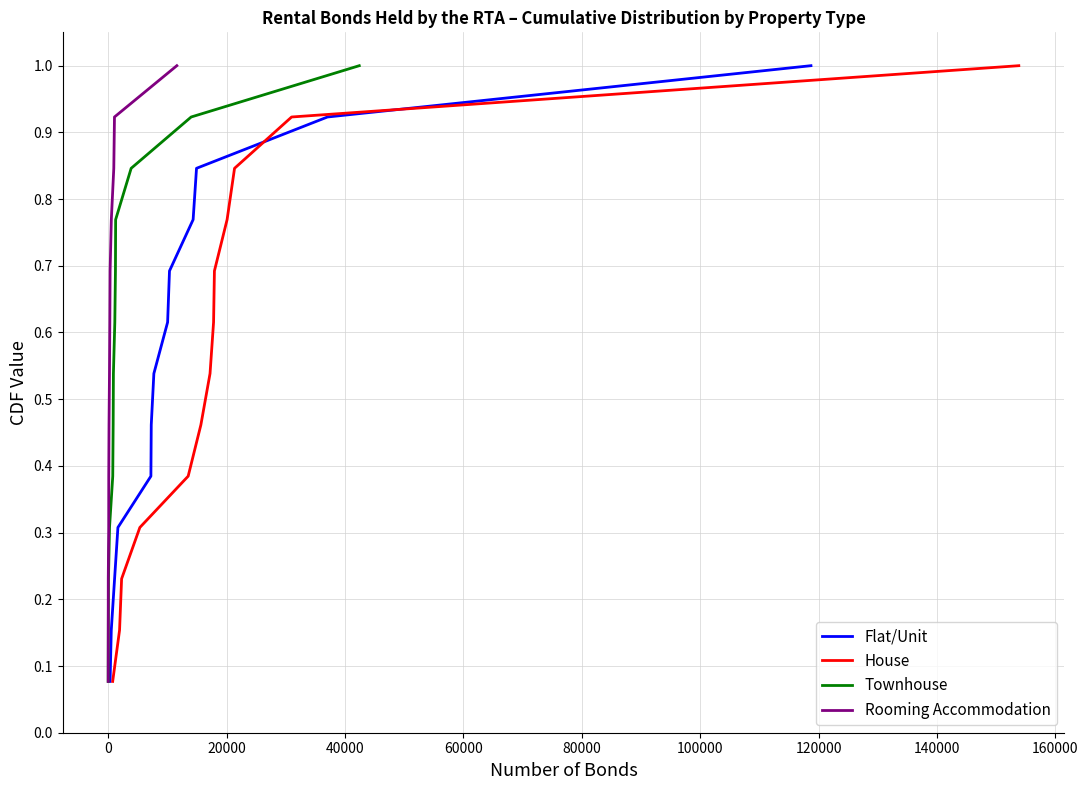

What is the highest value of the Flat/Unit series?

1.0